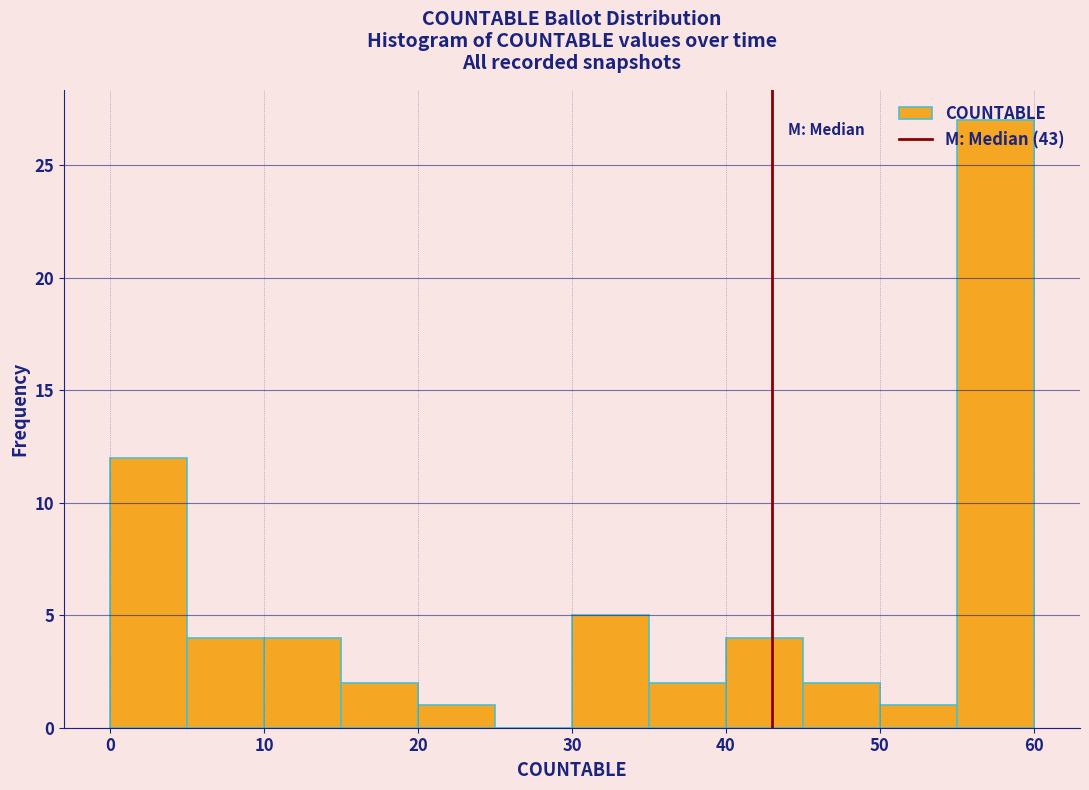

Over which range of the x-axis is the bar tallest?

55 to 60